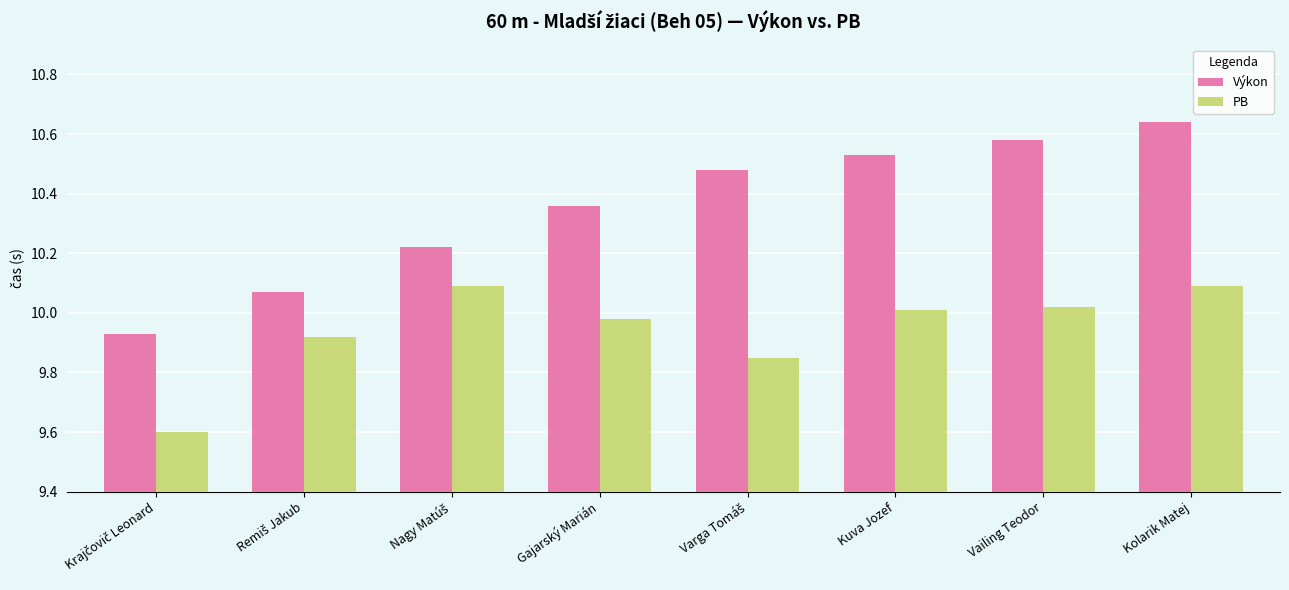

What is the difference between the maximum and minimum values in the Výkon series?

0.7